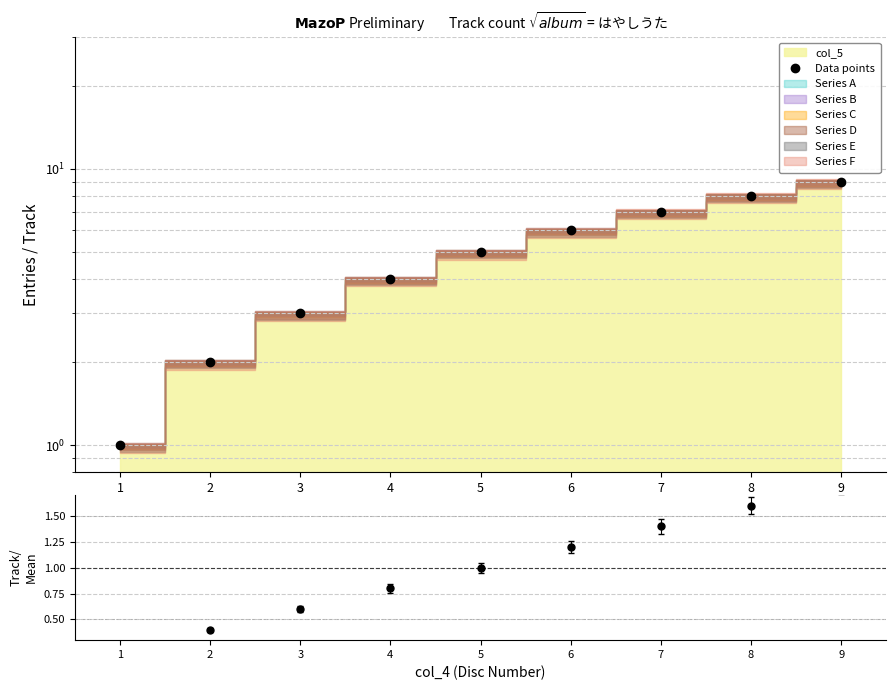

What is the difference between the maximum and minimum values?

8